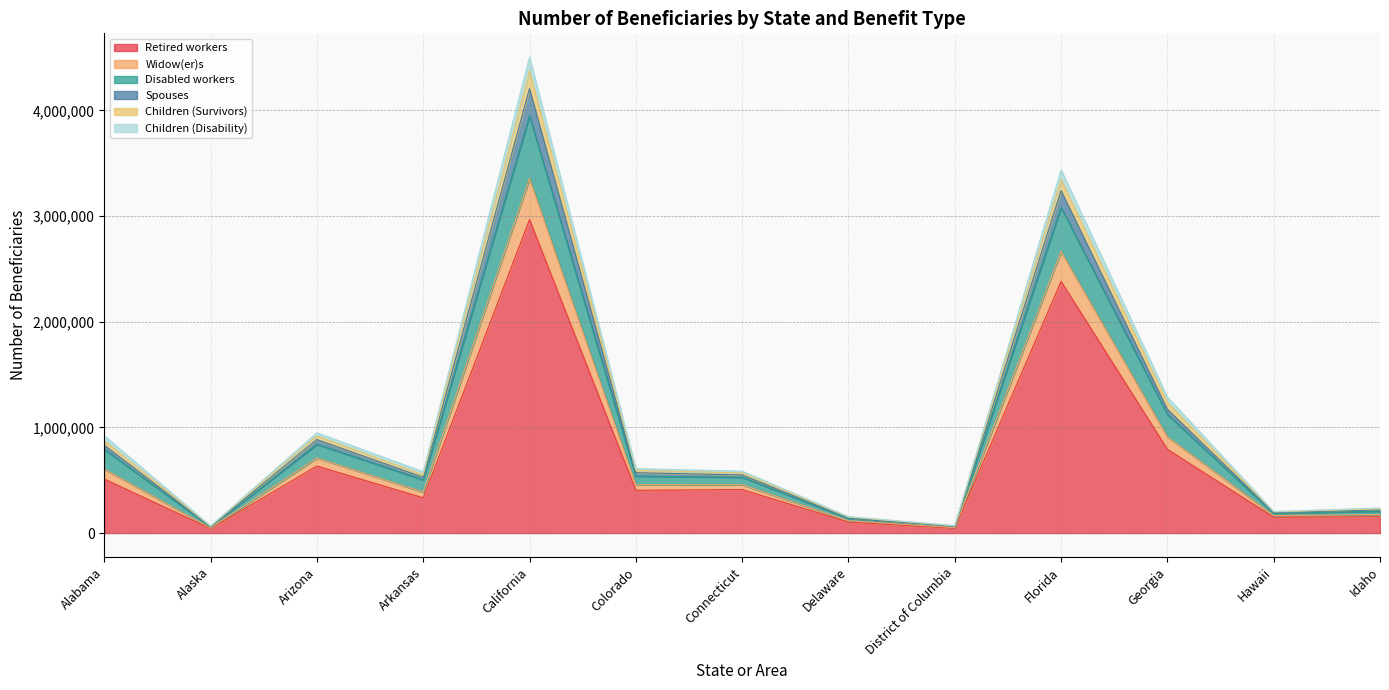

Which category has the highest value in the Retired workers series?

California